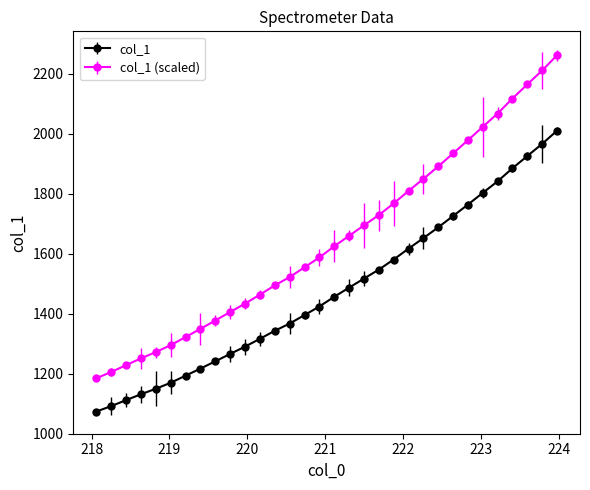

Which series has the widest spread of values?

col_1 (scaled)